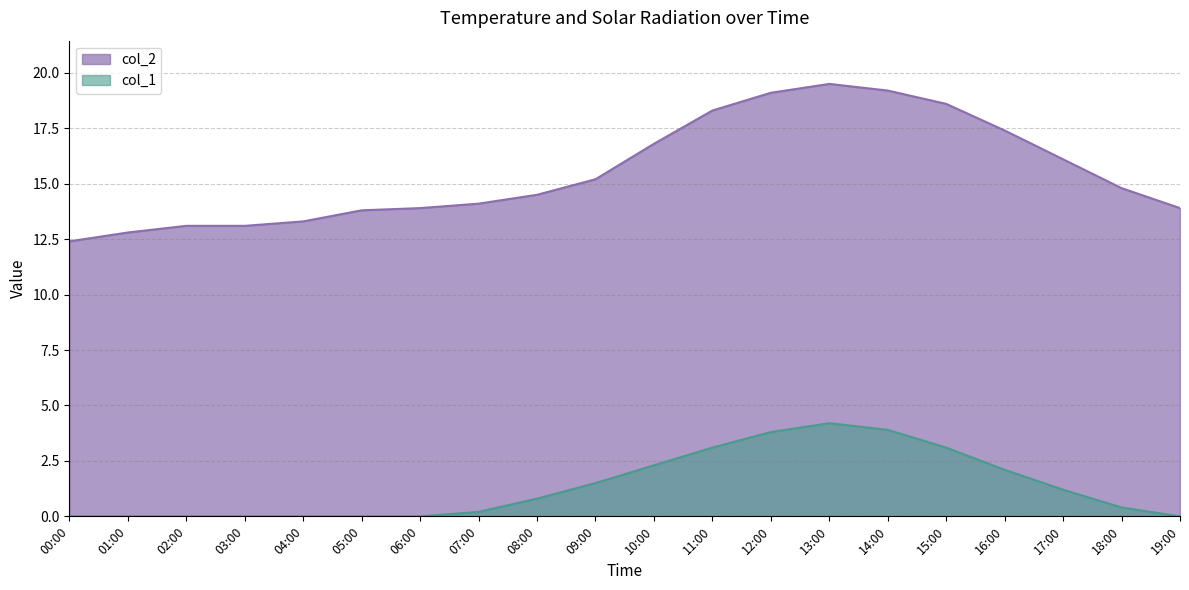

Is the value of col_1 at 13:00 greater than the value of col_2 at 18:00?

No